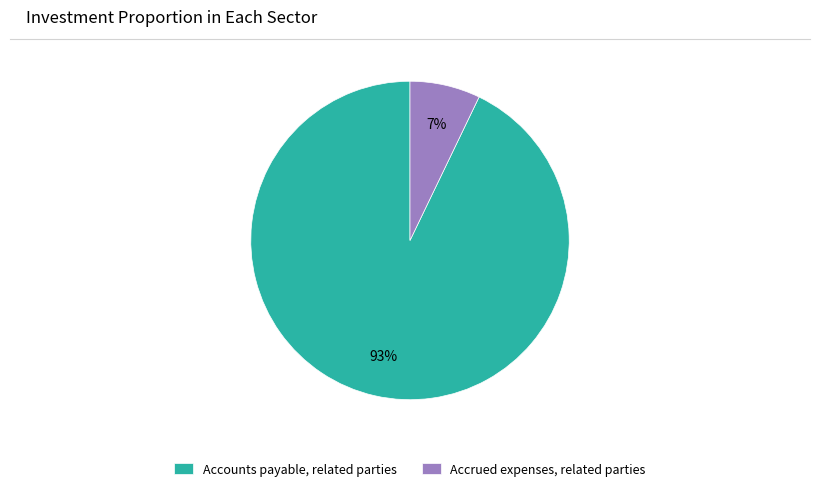

What percentage is the Accounts payable, related parties slice, to the nearest percent?

93%